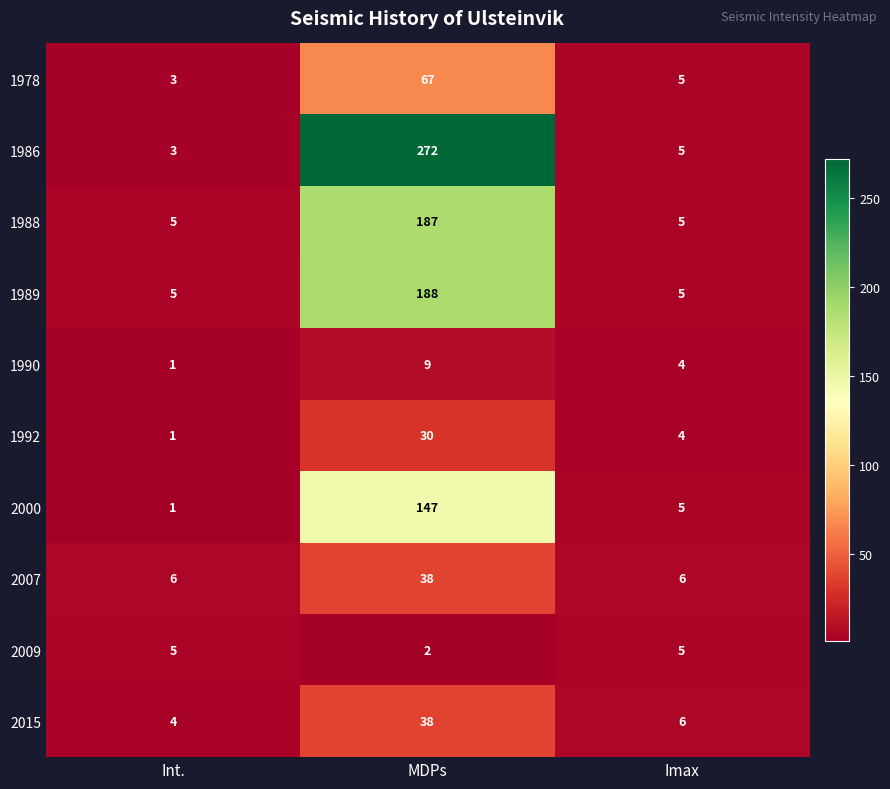

How many 2009 values are between 2 and 5?

3